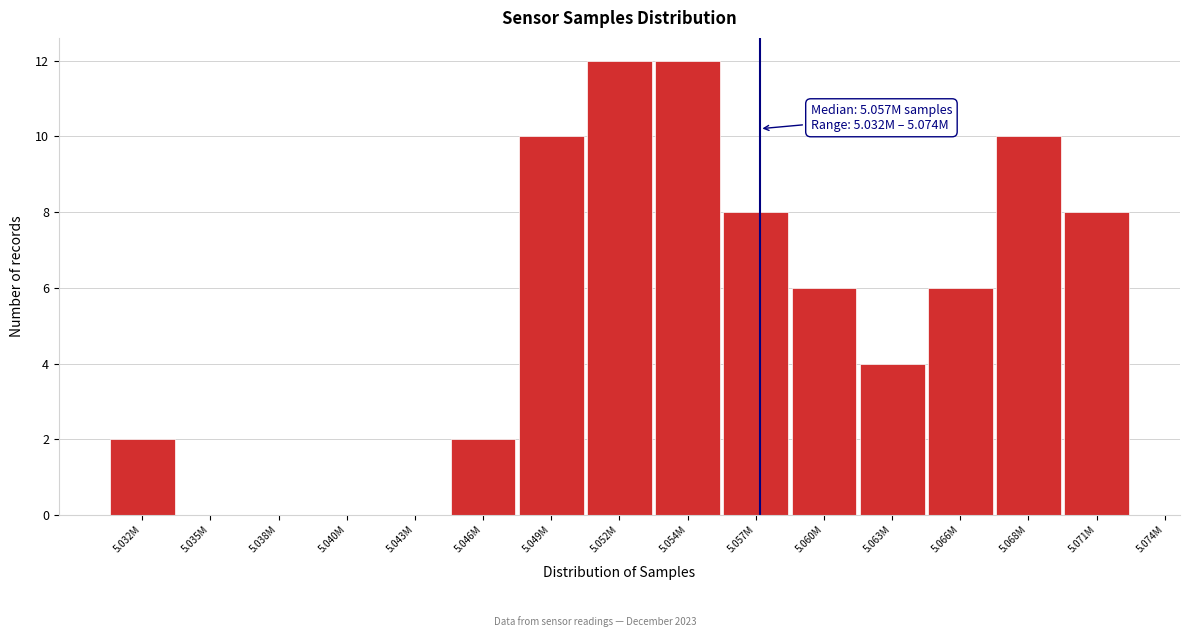

Reading left to right, extract all data points from this chart.

5.032M=2	5.035M=0	5.038M=0	5.040M=0	5.043M=0	5.046M=2	5.049M=10	5.052M=12	5.054M=12	5.057M=8	5.060M=6	5.063M=4	5.066M=6	5.068M=10	5.071M=8